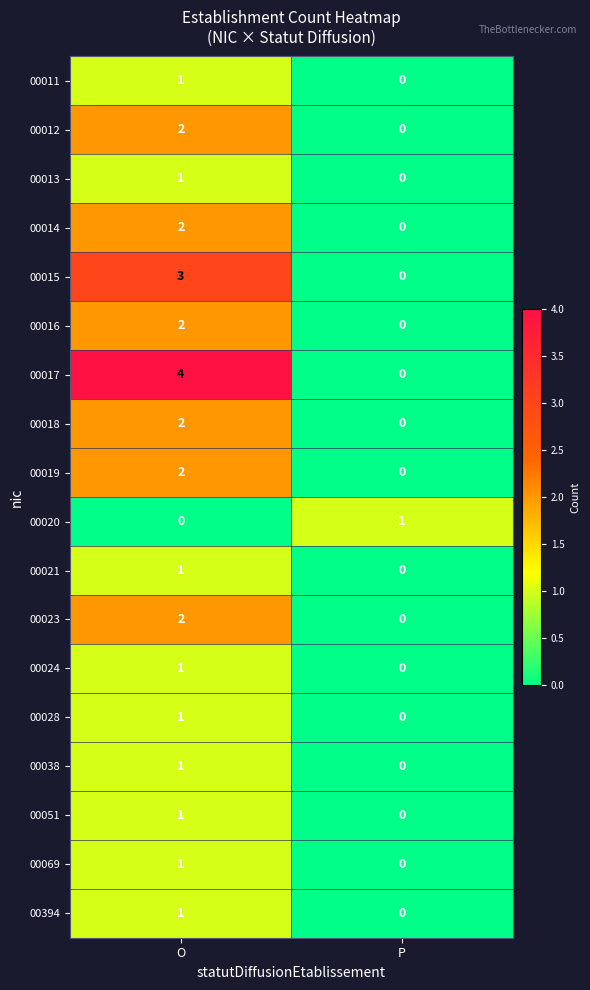

What is the maximum value shown in the chart?

4